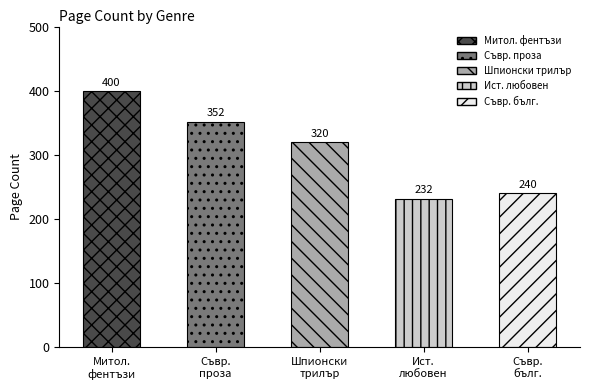

Where does the data first go above 320?

Митол.
фентъзи